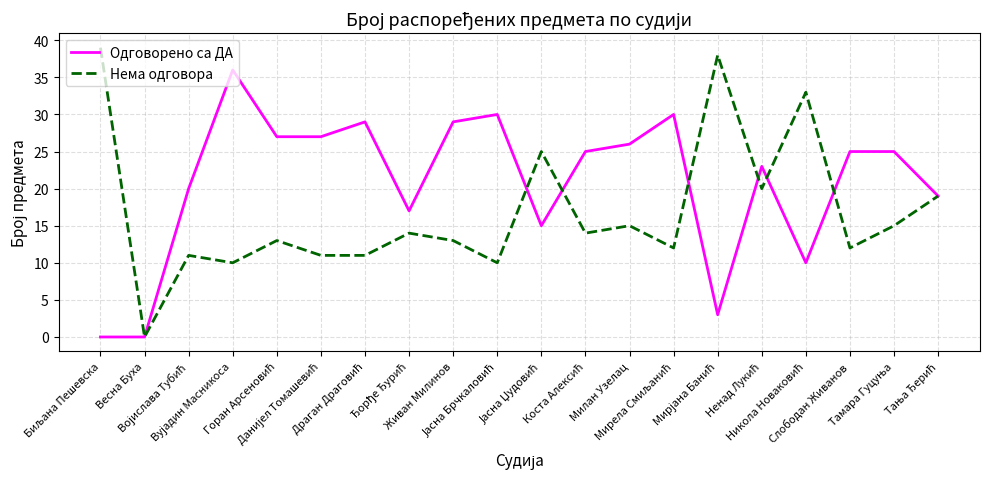

At how many categories does at least one series exceed 12?

19